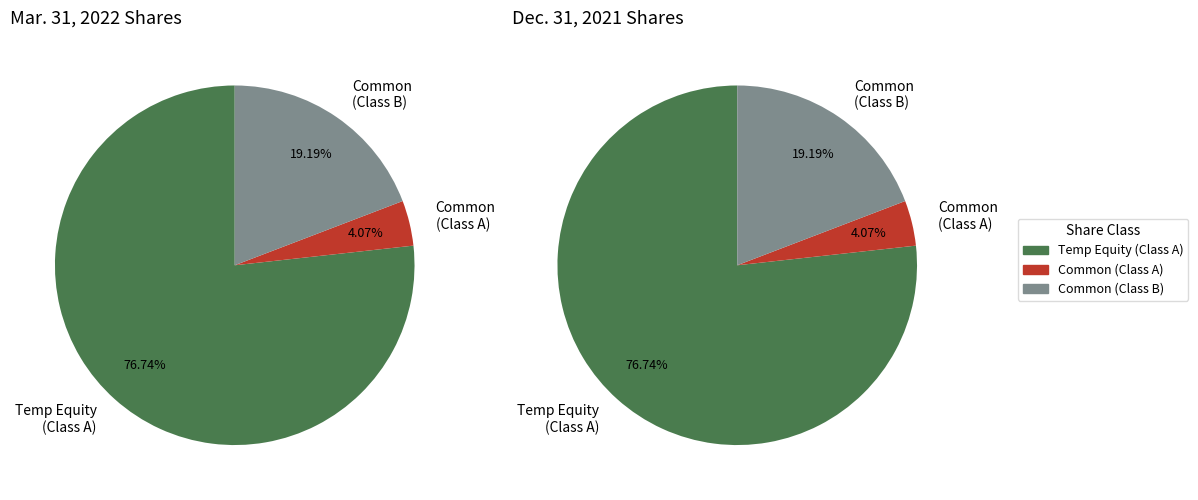

To the nearest percent, what is the average slice percentage?

33%